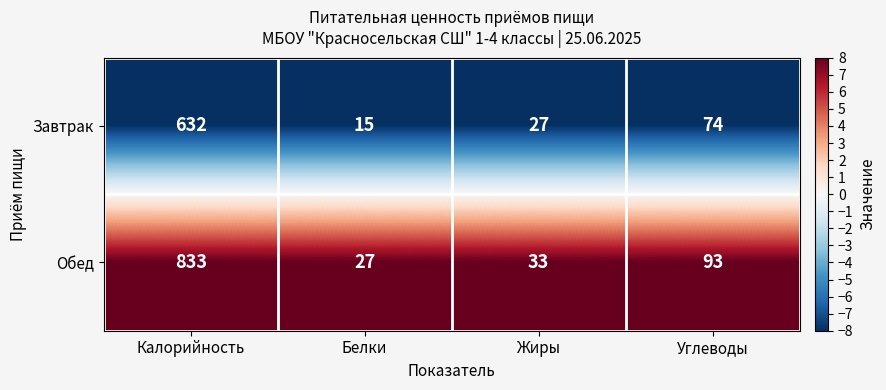

The Обед series shows 54 at Жиры. True or false?

False